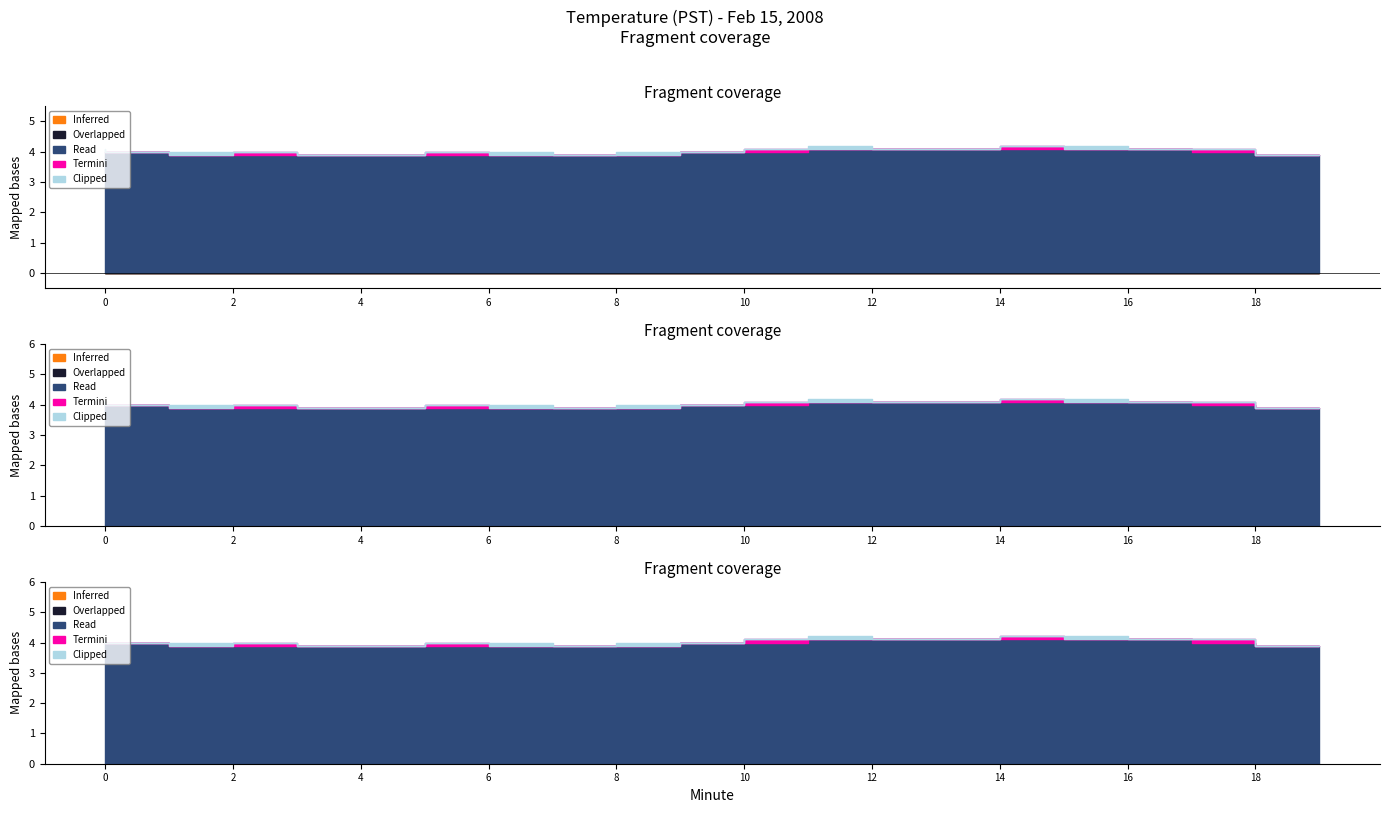

Does the chart have visible grid lines?

No